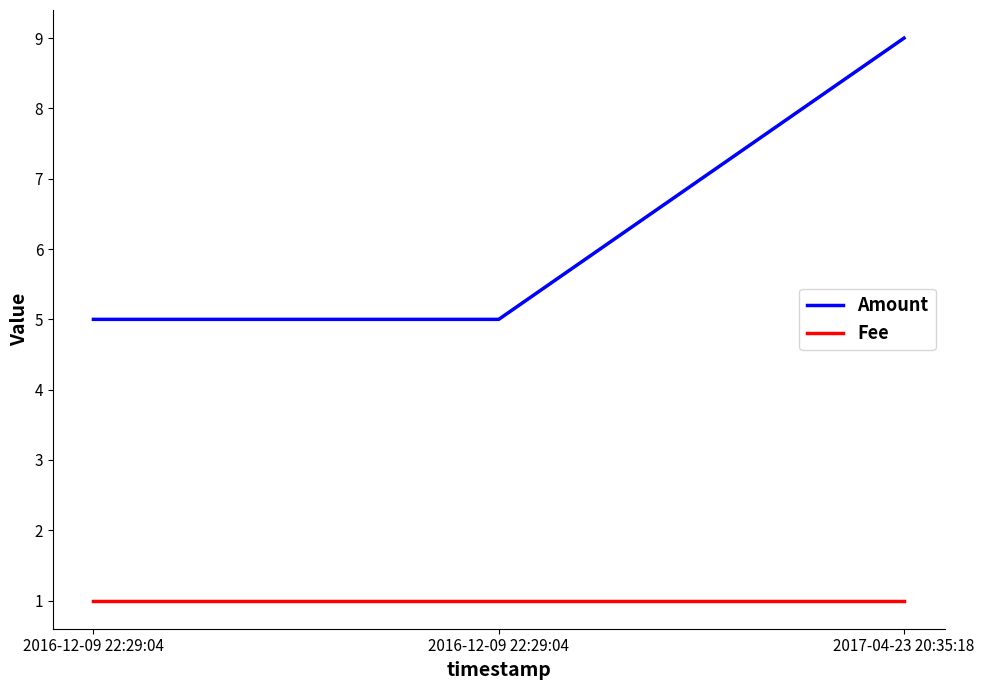

Which series changed the most between 2016-12-09 22:29:04 and 2017-04-23 20:35:18?

Amount